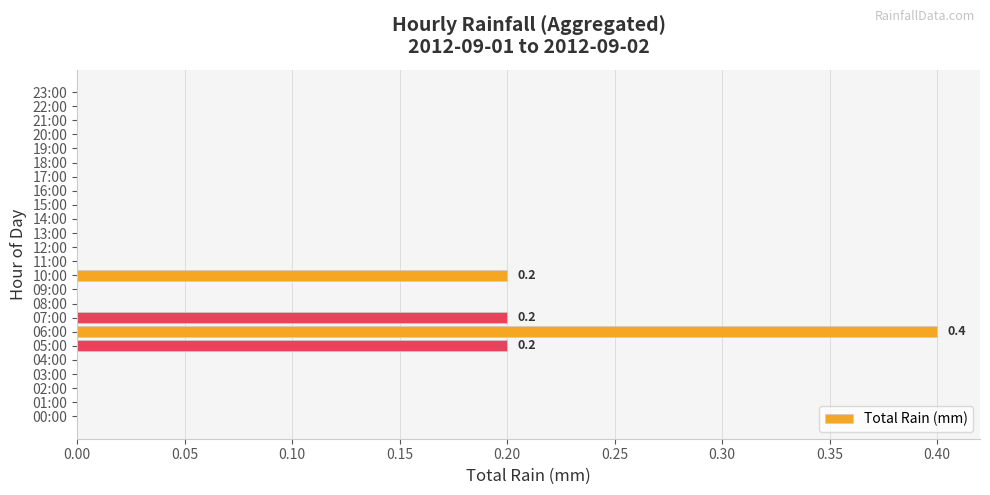

Which label corresponds to the largest value in the chart?

06:00